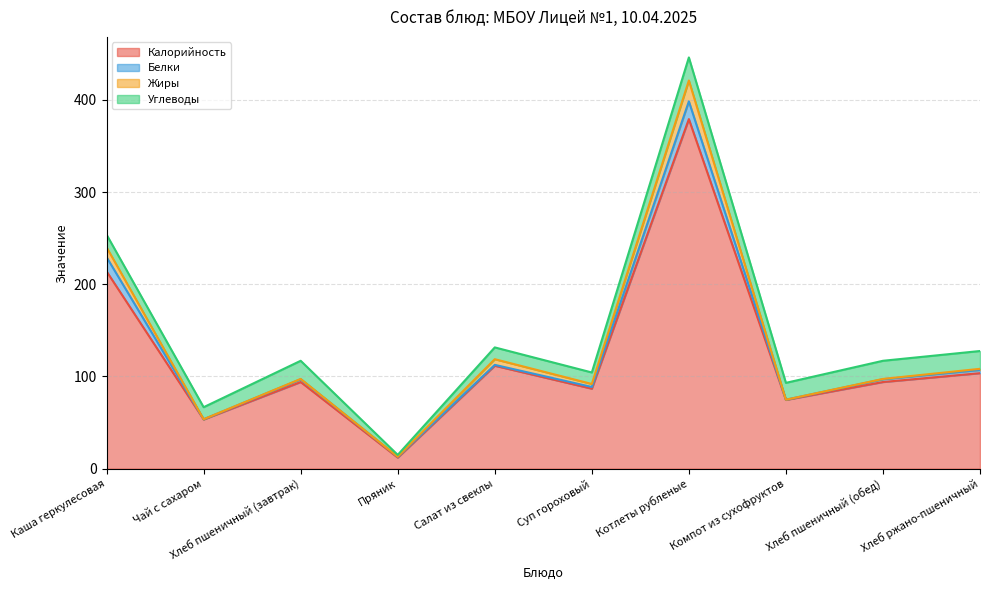

True or false: Калорийность has more than 1 points higher than both neighbors.

True